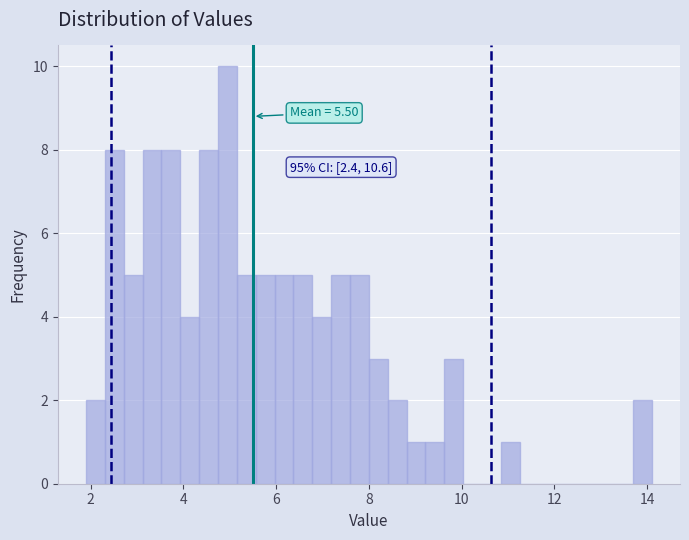

Read against the x-axis, roughly where is the centre of the tallest bar?

5.0